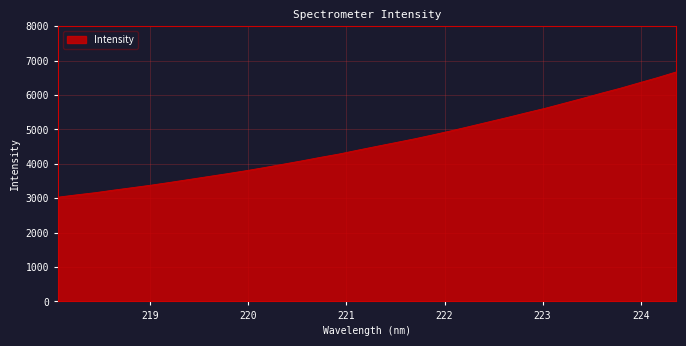

What is the maximum value shown in the chart?

6670.4